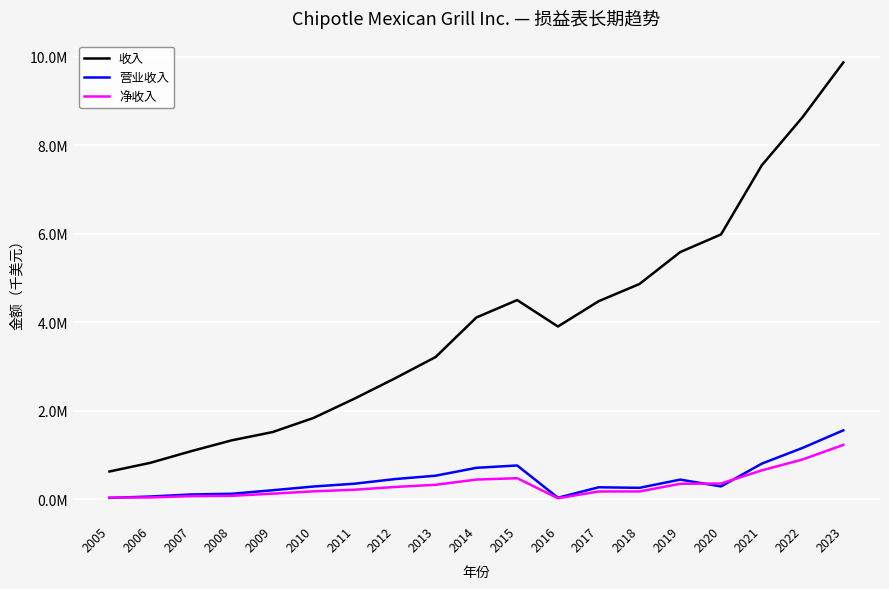

Reading left to right, transcribe all the data shown in this chart.

收入: 627695	822930	1085782	1331968	1518417	1835922	2269548	2731224	3214591	4108269	4501223	3904384	4476412	4864985	5586369	5984634	7547061	8634652	9871649
营业收入: 30994	61952	108183	124039	203705	287831	350562	455865	532720	710800	763589	34567	270794	258368	443958	290164	804943	1160403	1557813
净收入: 37696	41423	70563	78202	126845	178981	214945	278000	327438	445374	475602	22938	176253	176553	350158	355766	652984	899101	1228737